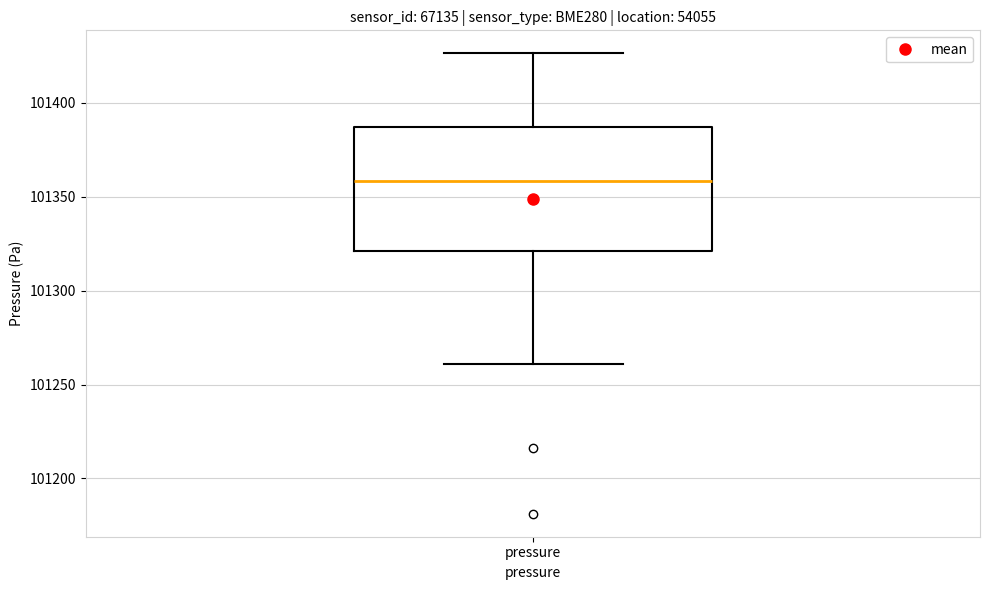

Where does the lower whisker of the box for pressure end on the y-axis? The values are not printed on the chart, so give them approximately, as read against the axis.

101260